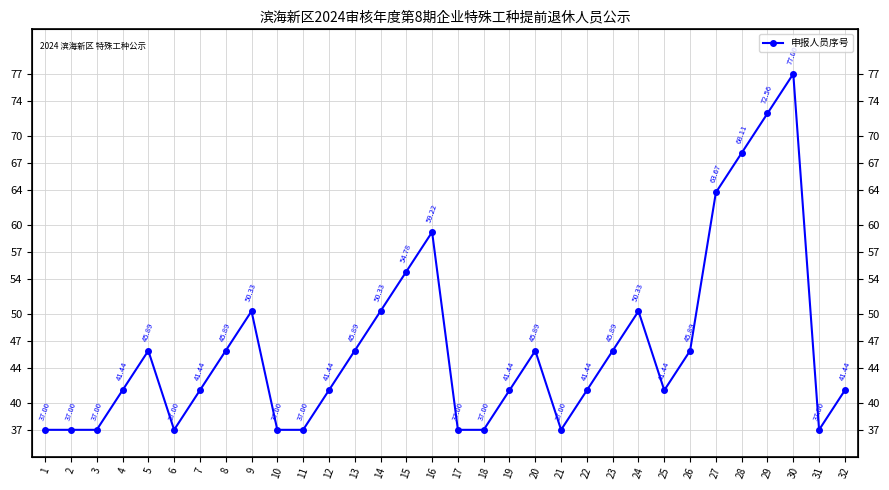

True or false: the data shows 63.0 at 19.

False